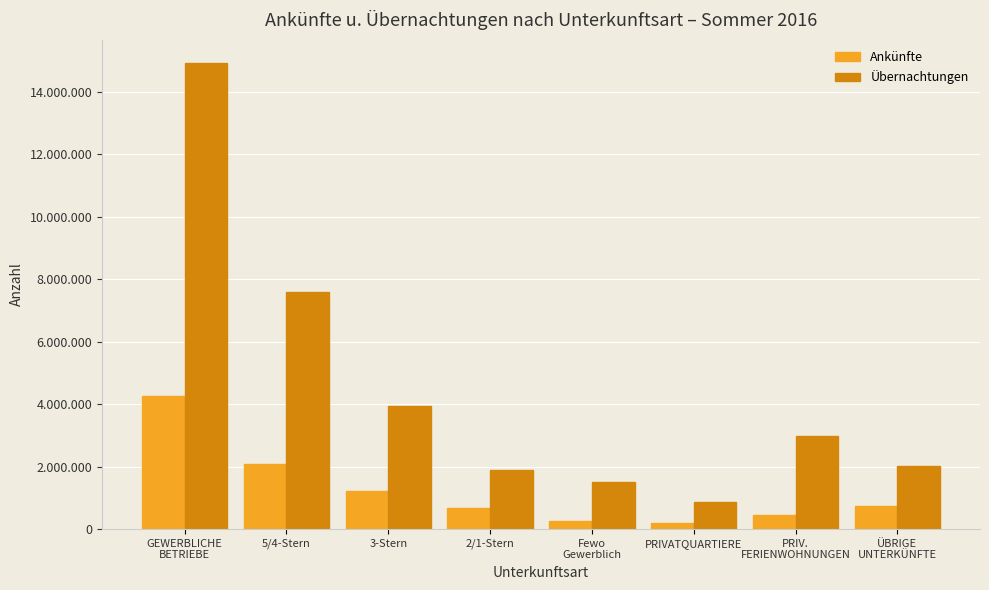

What are all the series names shown in the legend?

Ankünfte, Übernachtungen